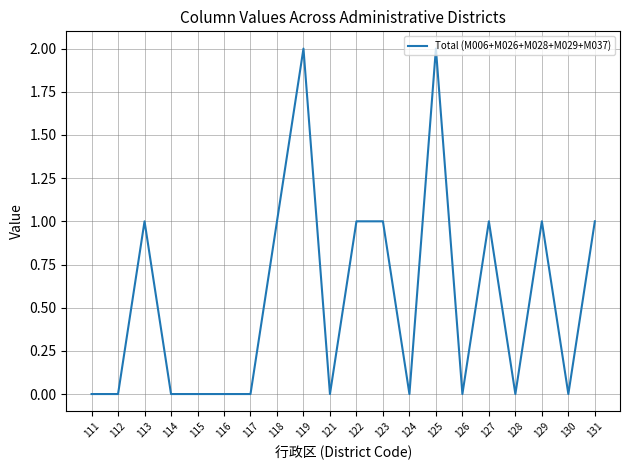

Between 118 and 121, which is larger?

118